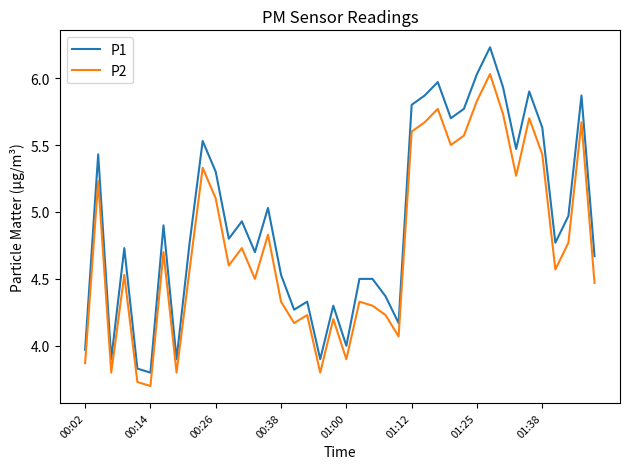

True or false: P2 has more than 0 points higher than both neighbors.

True